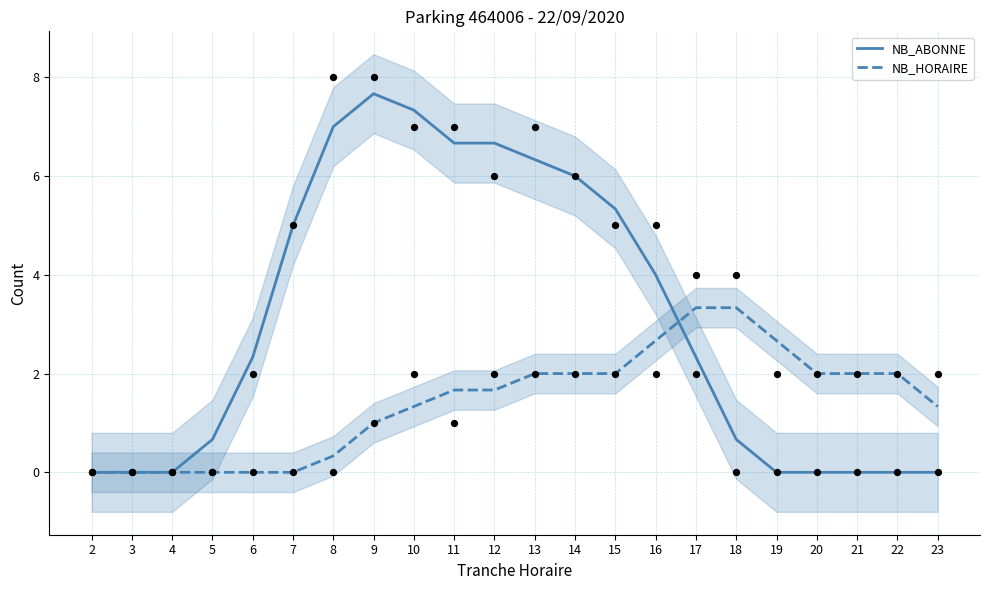

Is the value of NB_HORAIRE at 2 greater than the value of NB_ABONNE at 3?

No